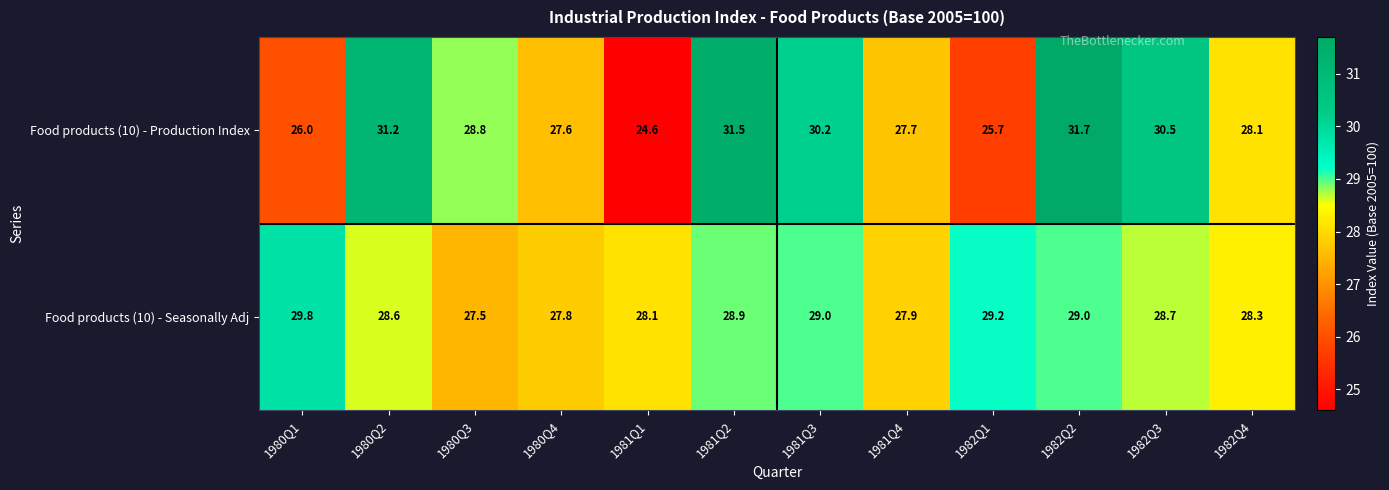

What is the difference between the maximum and minimum values in the Food products (10) - Production Index series?

7.1